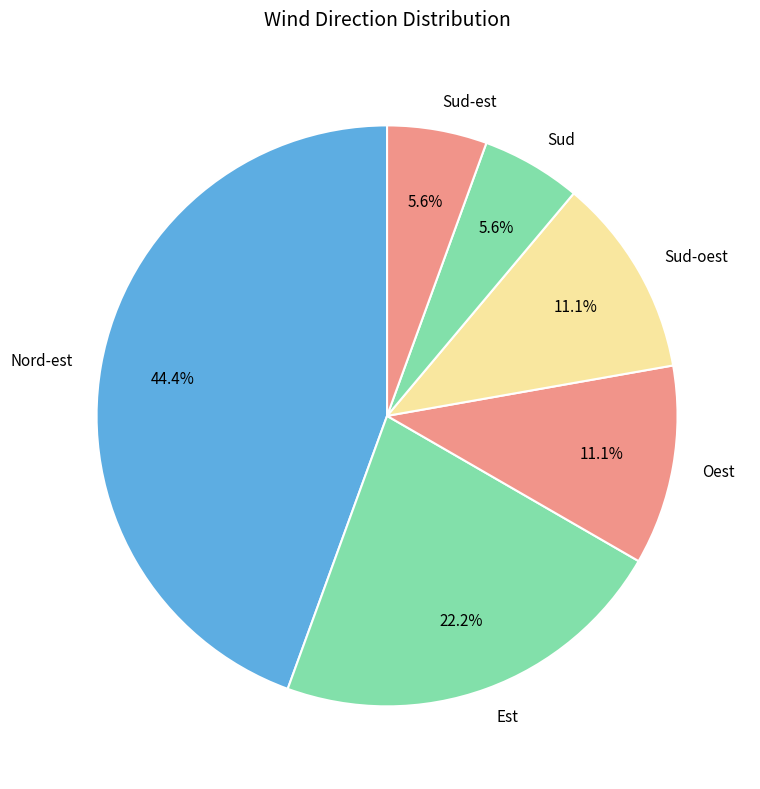

To the nearest percent, what percentage of the pie is Sud?

6%